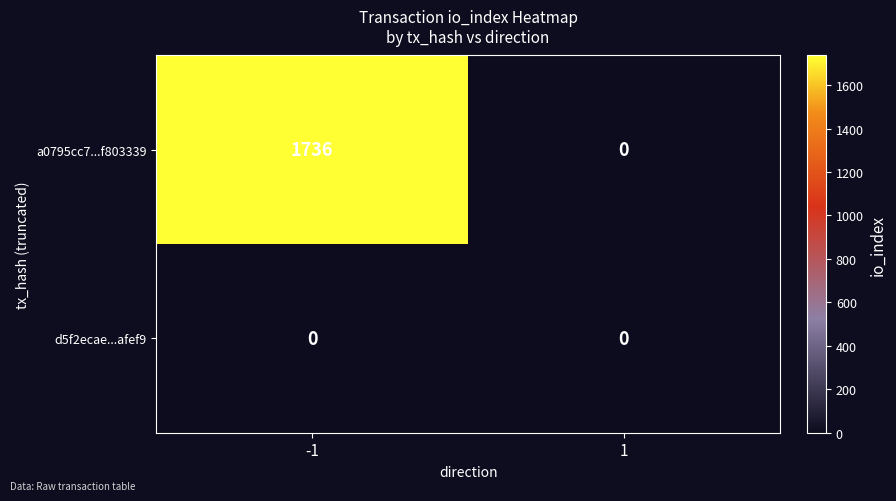

The a0795cc7...f803339 series shows -750 at 1. True or false?

False